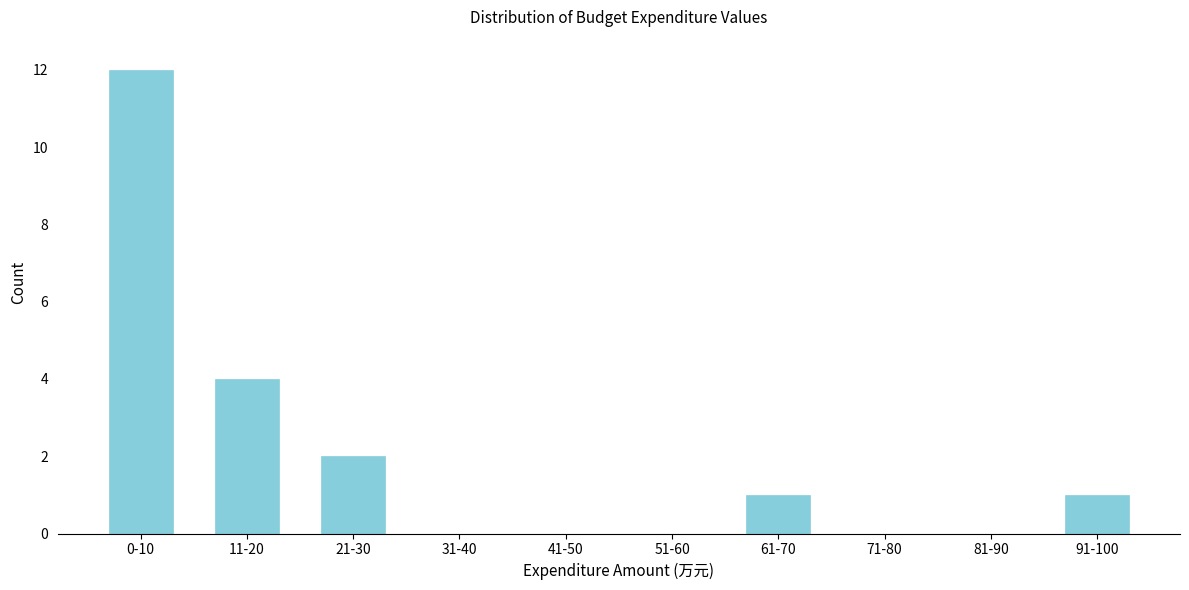

Reading left to right, what are all the values shown in this chart?

0-10=12	11-20=4	21-30=2	31-40=0	41-50=0	51-60=0	61-70=1	71-80=0	81-90=0	91-100=1